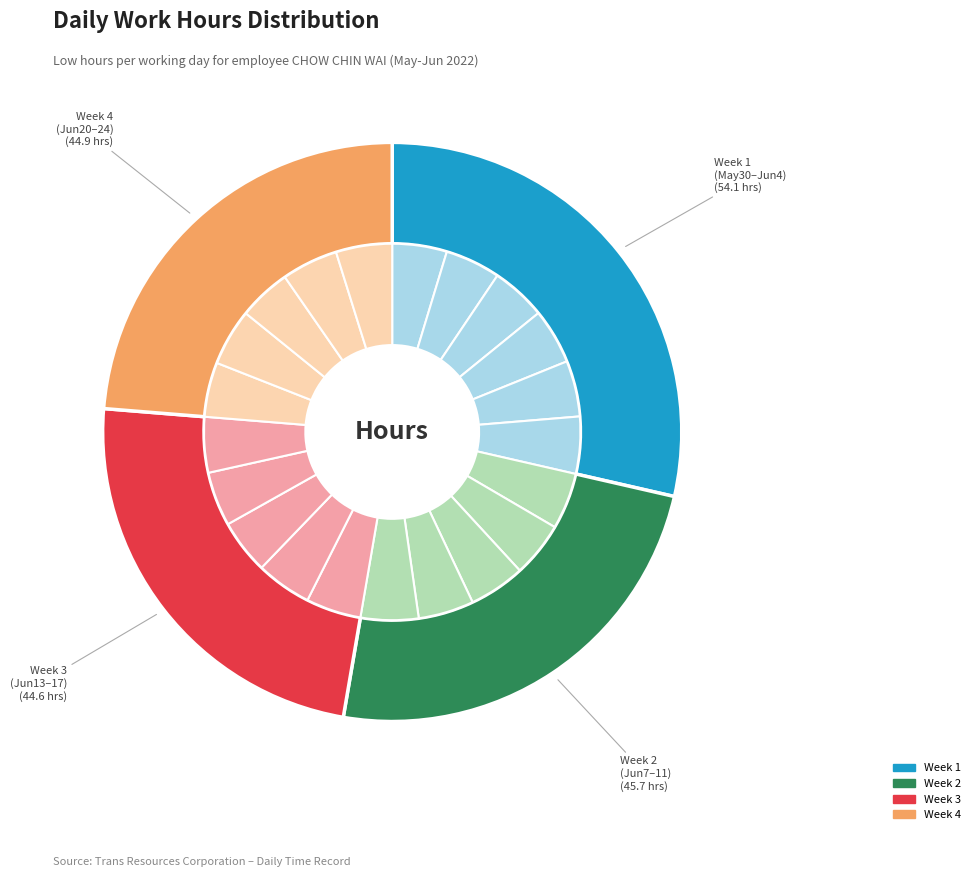

Count the number of slices in the pie.

21